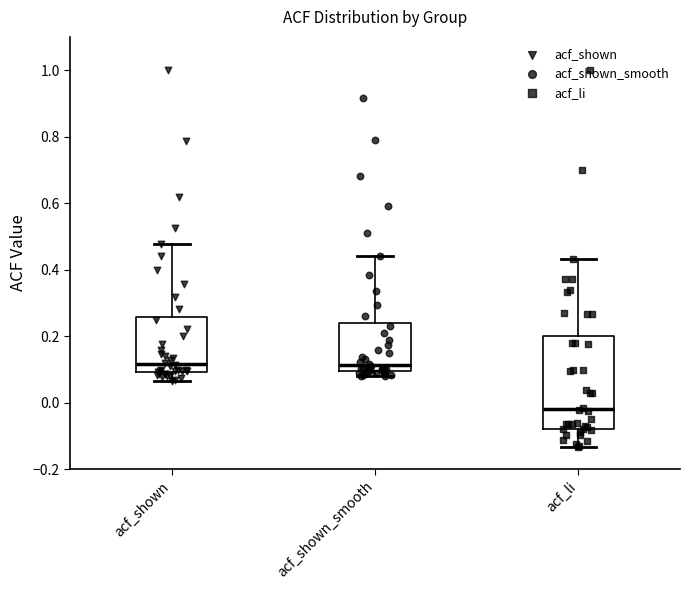

Comparing the boxes themselves (not the whiskers), which one is the tallest?

acf_li